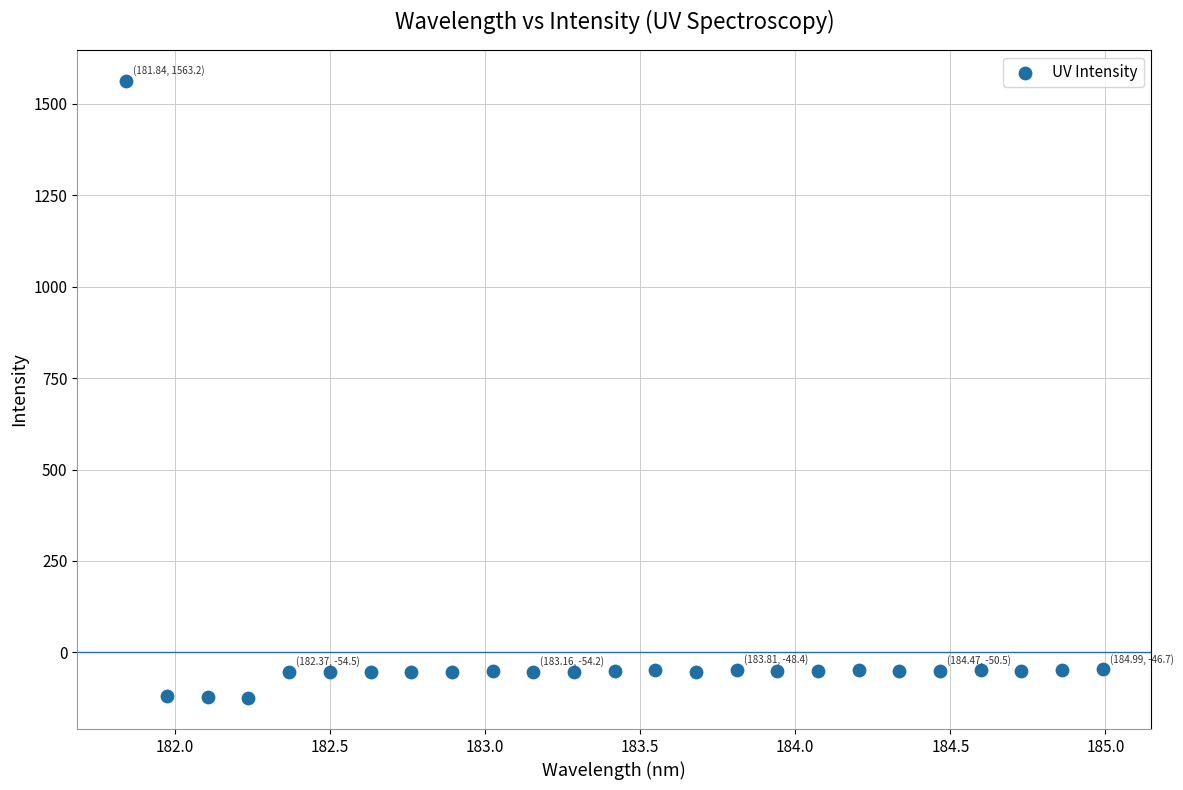

What is the range of X values (max minus min)?

3.1